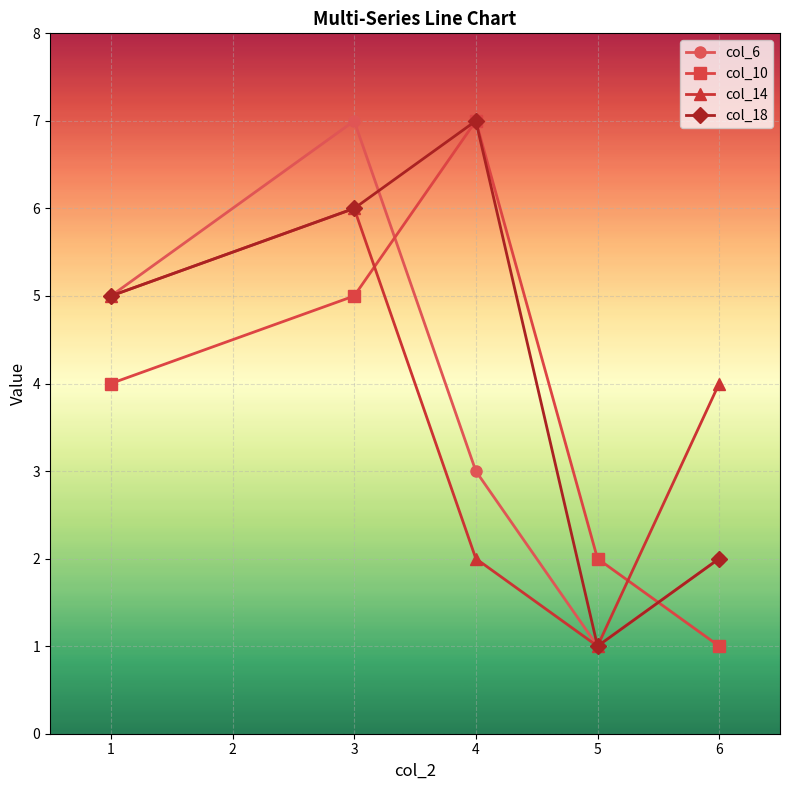

What is the value of the col_14 point at the 1st from the left?

5